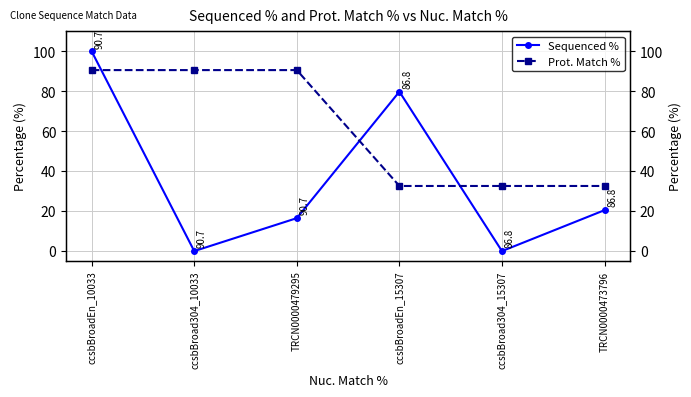

Is the value of Prot. Match % at TRCN0000473796 greater than the value of Sequenced % at TRCN0000479295?

Yes